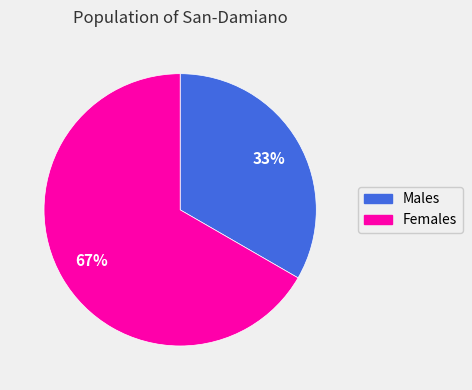

To the nearest percent, what is the average slice percentage?

50%